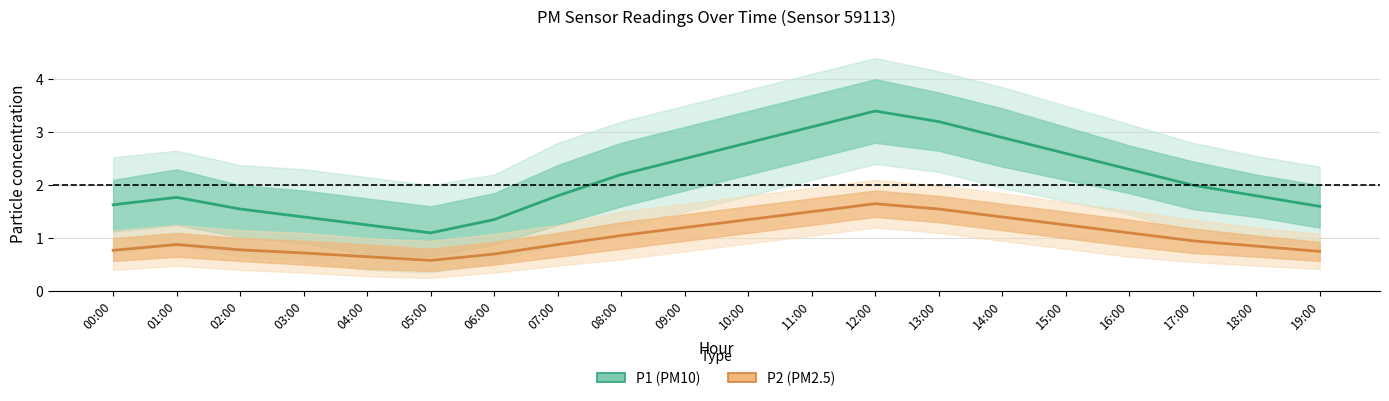

What is the label of the 18th point from the left?

17:00